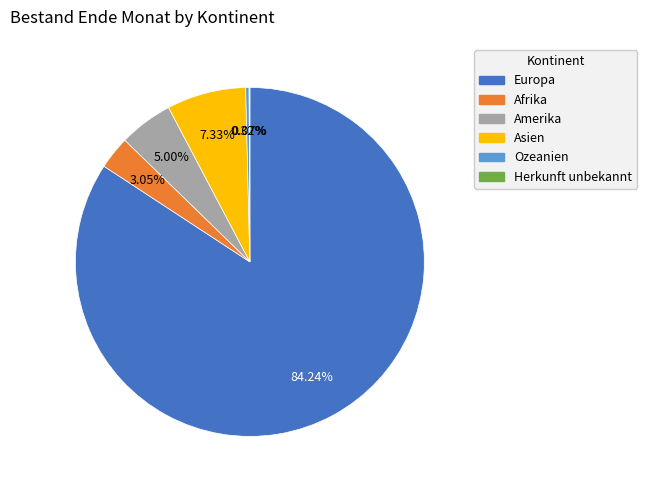

Which slice is the largest?

Europa